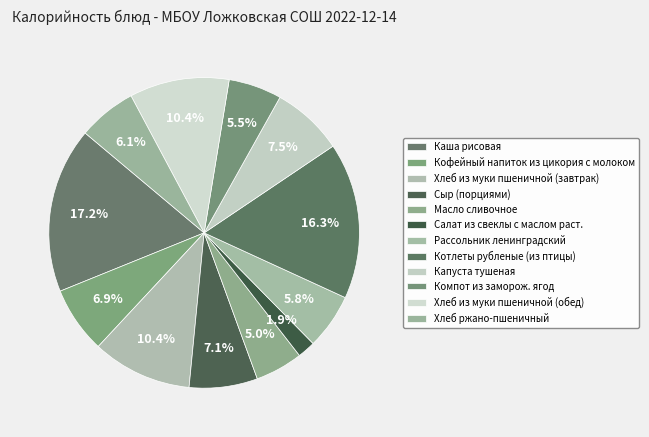

What is the largest slice in the pie chart?

Каша рисовая